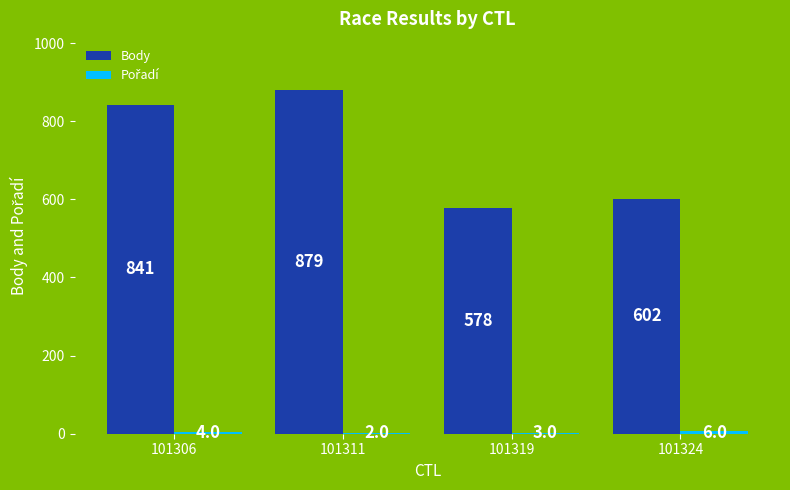

What is the approximate value of Body at 101324?

602